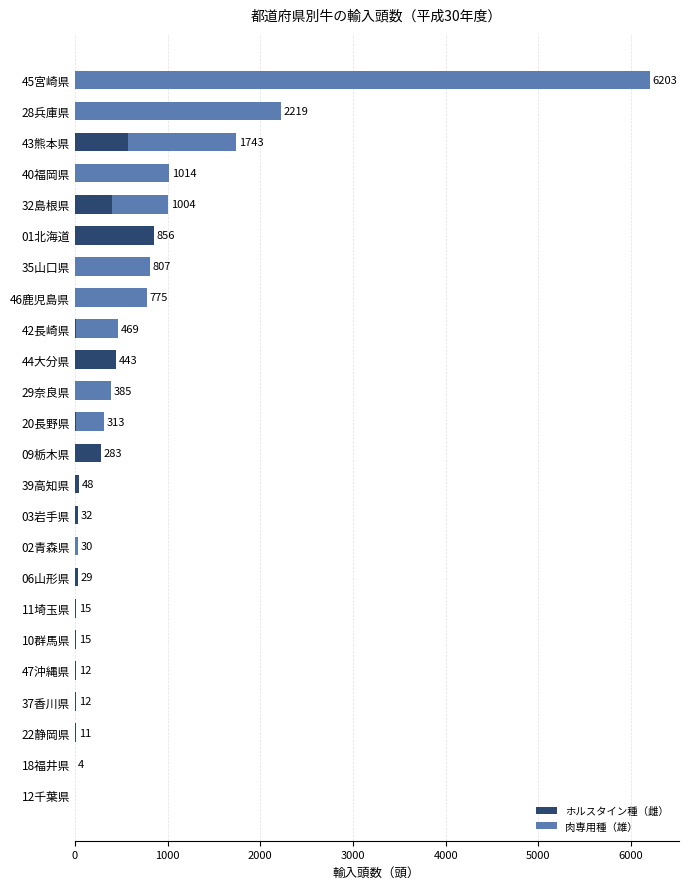

At which category is the sum across all series the highest?

45宮崎県